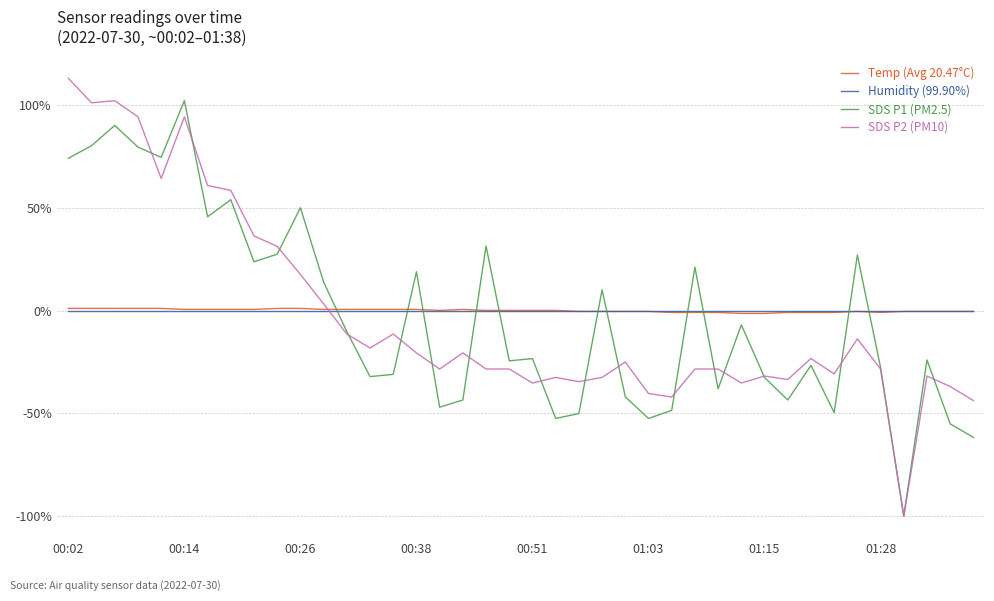

How many distinct data groups are displayed?

4